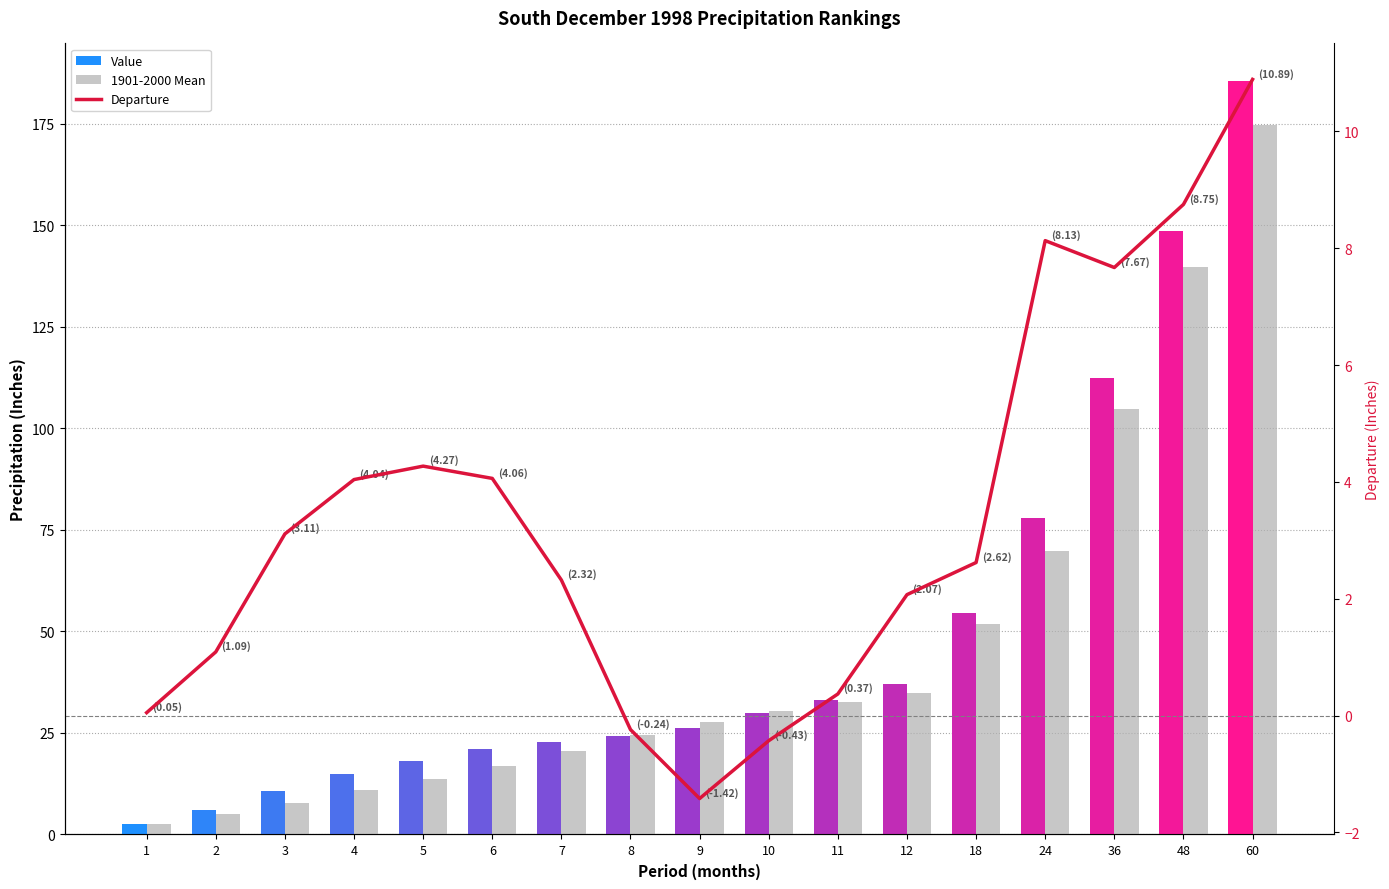

How many groups of bars are there?

17